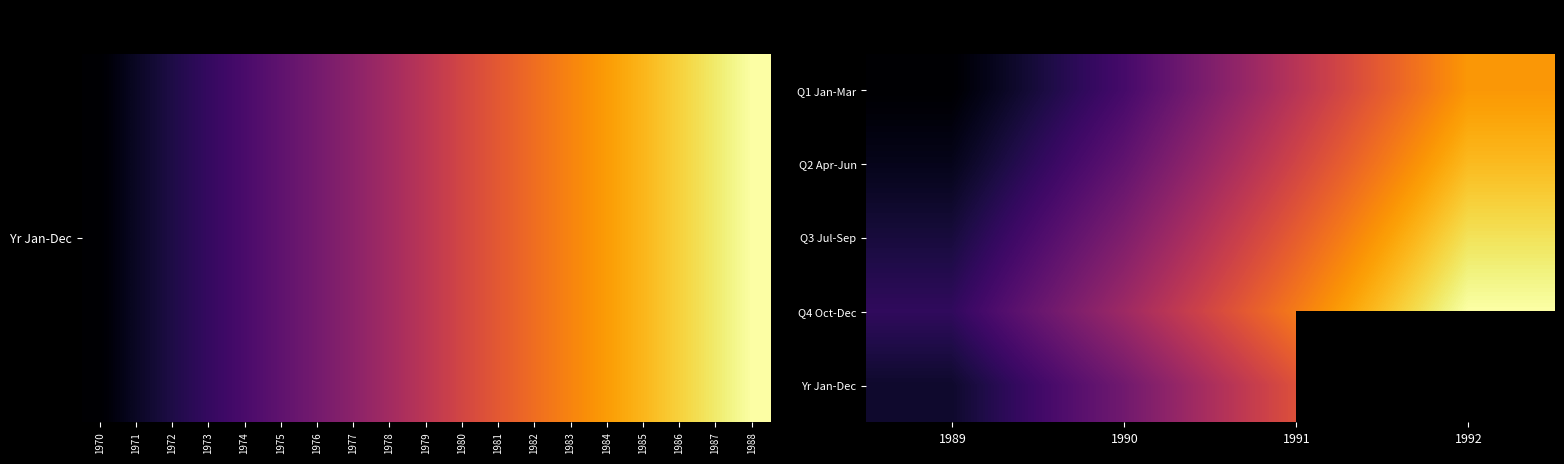

At how many categories does at least one series exceed 254406?

2